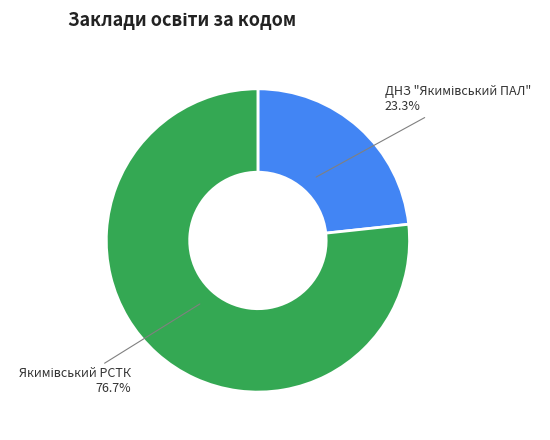

Is there a majority slice in this chart?

Yes